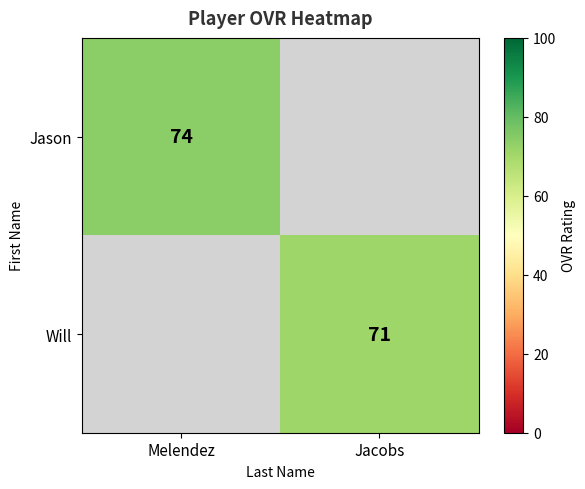

Is the value of Will at Jacobs greater than the value of Jason at Melendez?

No